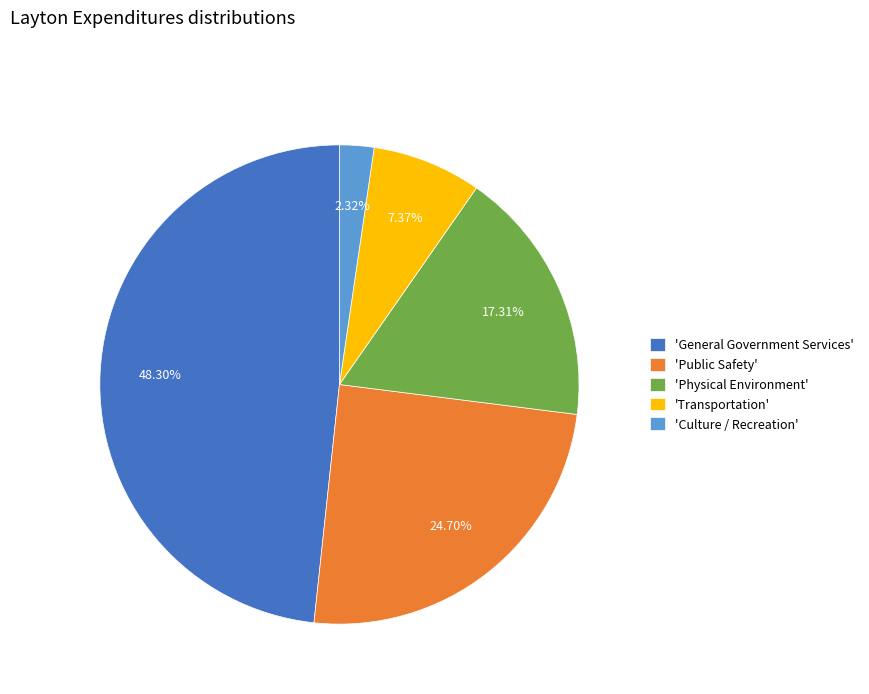

What is the smallest slice in the pie chart?

'Culture / Recreation'